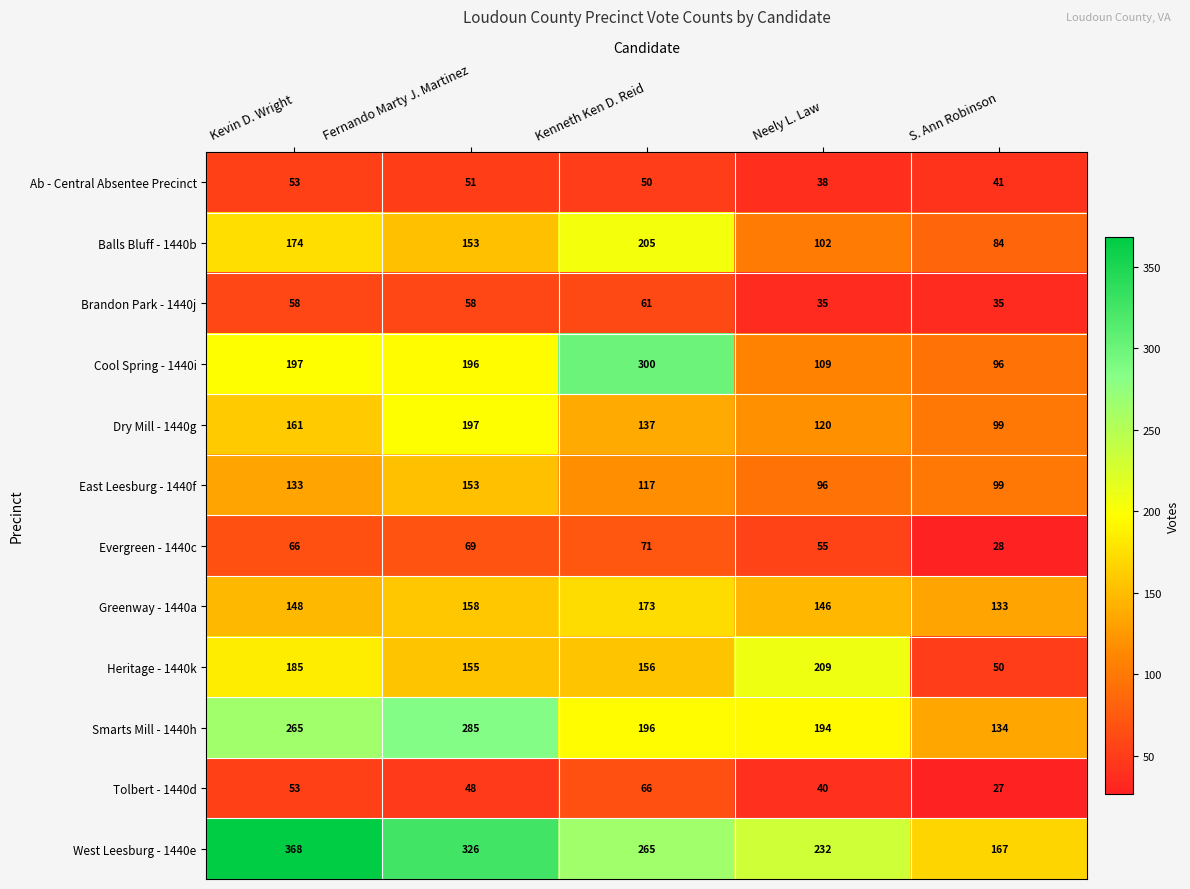

What is the average value of the Balls Bluff - 1440b series?

144